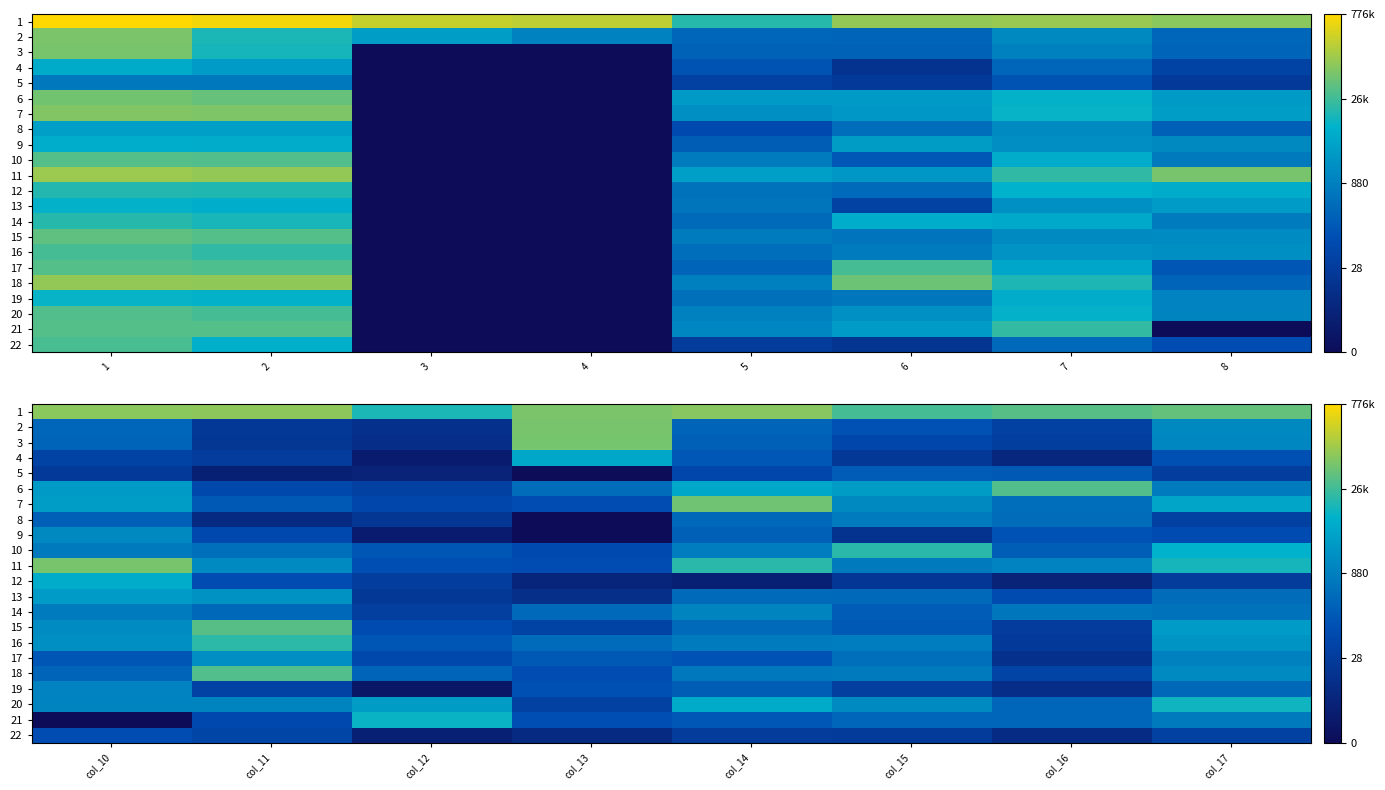

How many categories are shown in the chart?

8